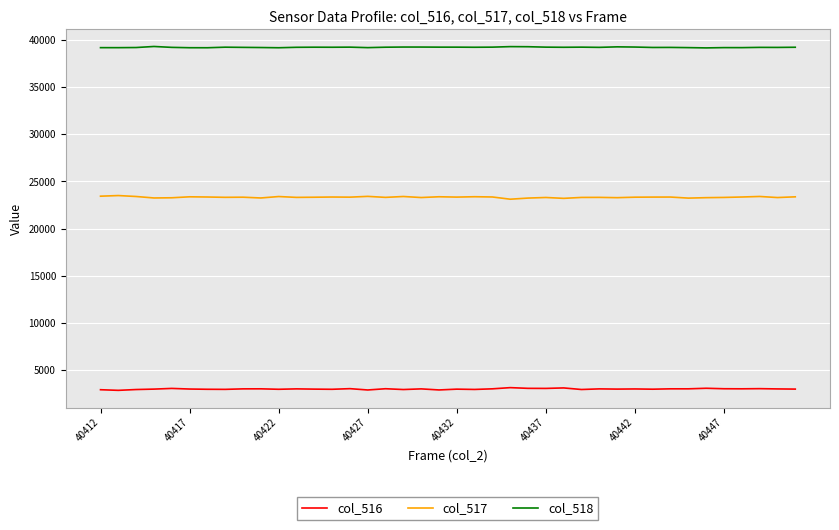

True or false: col_518 and col_516 cross at least once.

False